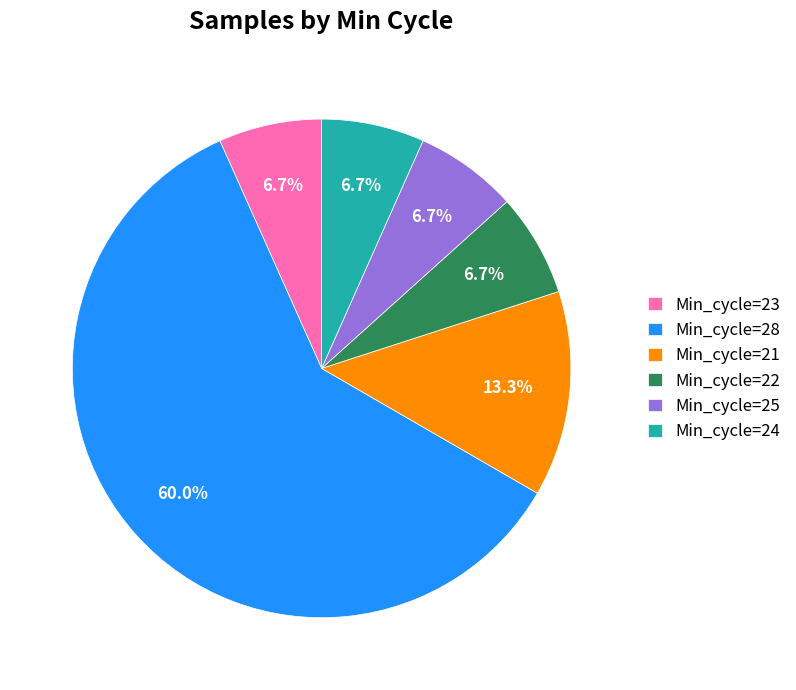

Does Min_cycle=28 represent more than half of the total?

Yes